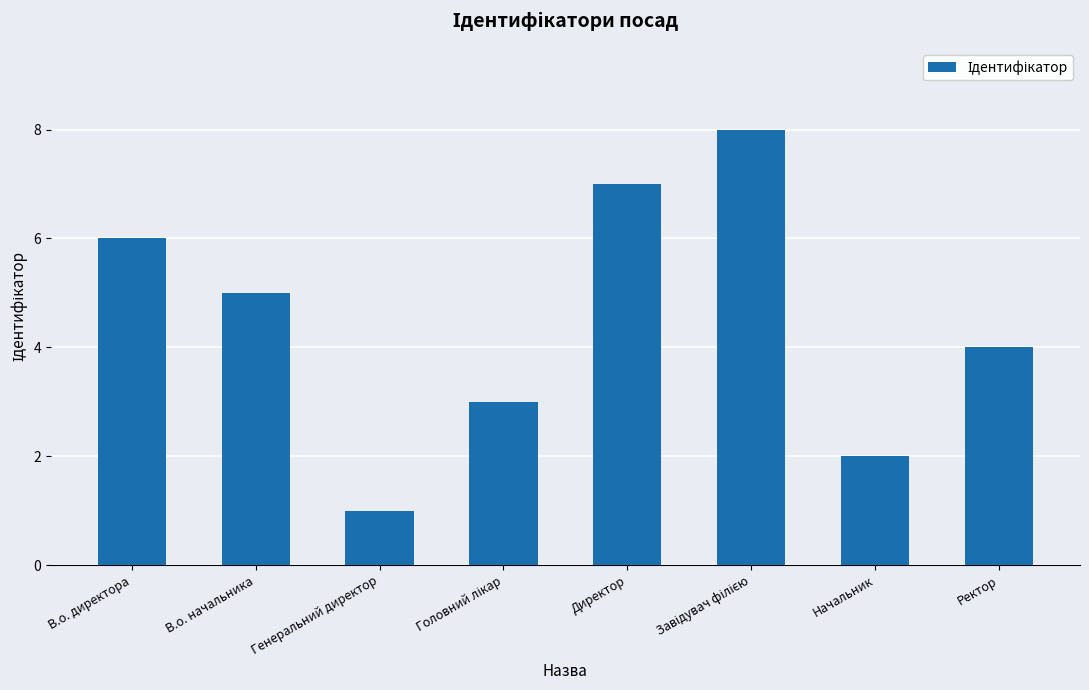

Reading right to left, transcribe all the data shown in this chart.

4	2	8	7	3	1	5	6